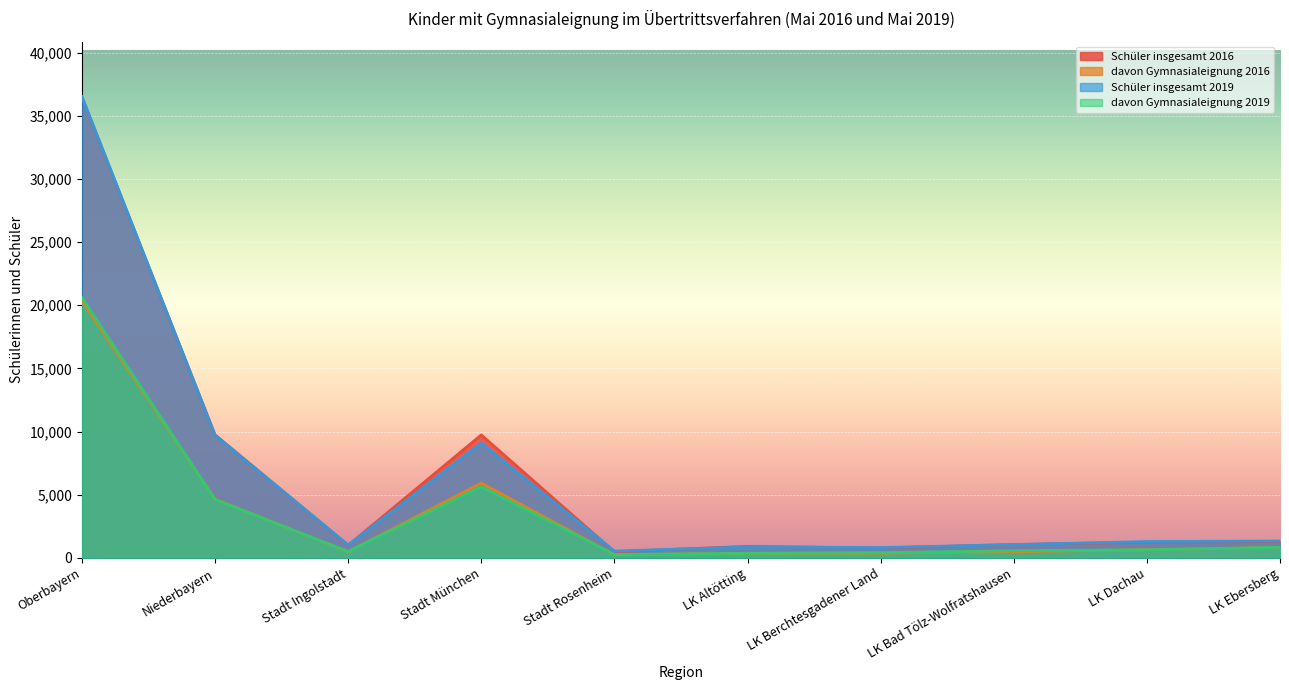

Between LK Bad Tölz-Wolfratshausen and LK Altötting, which is larger?

LK Bad Tölz-Wolfratshausen